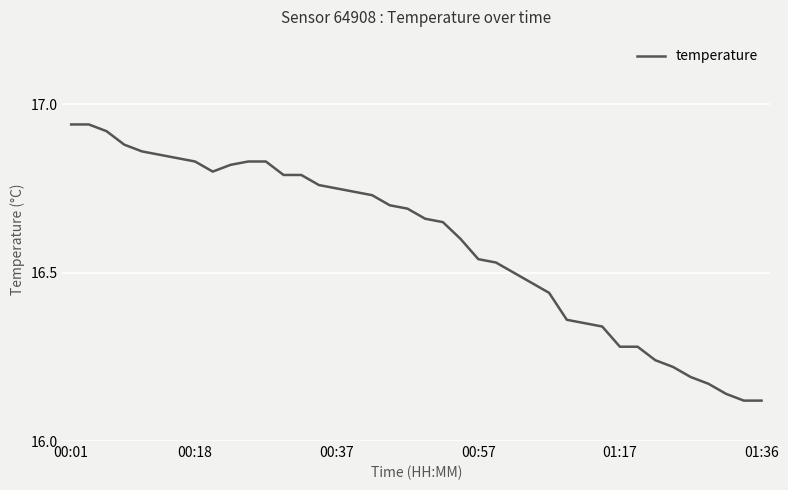

What is the difference between the maximum and minimum values?

0.8